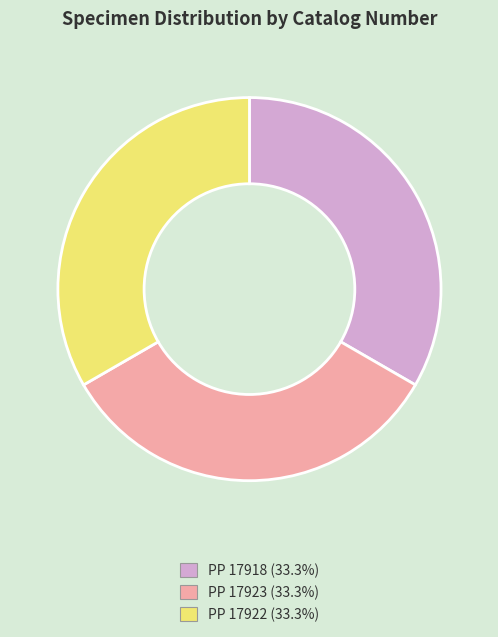

Is PP 17923 the majority of the pie?

No